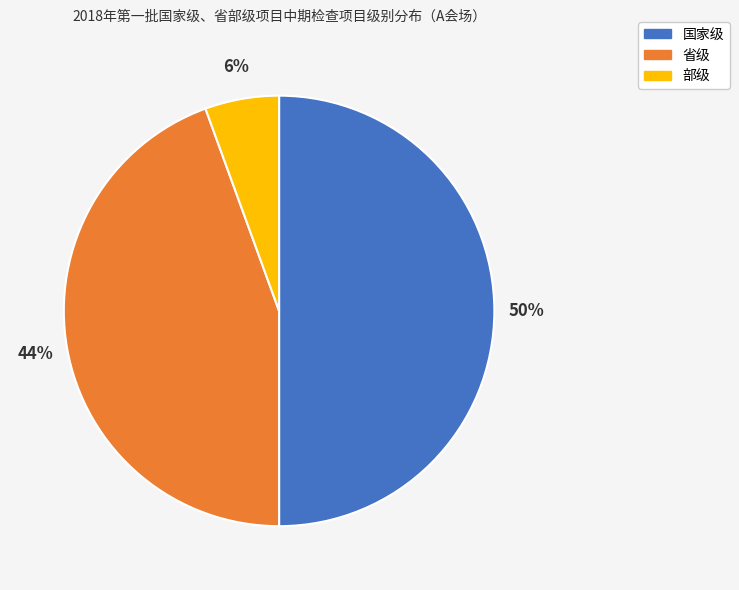

To the nearest percent, what percentage of the pie is 省级?

44%